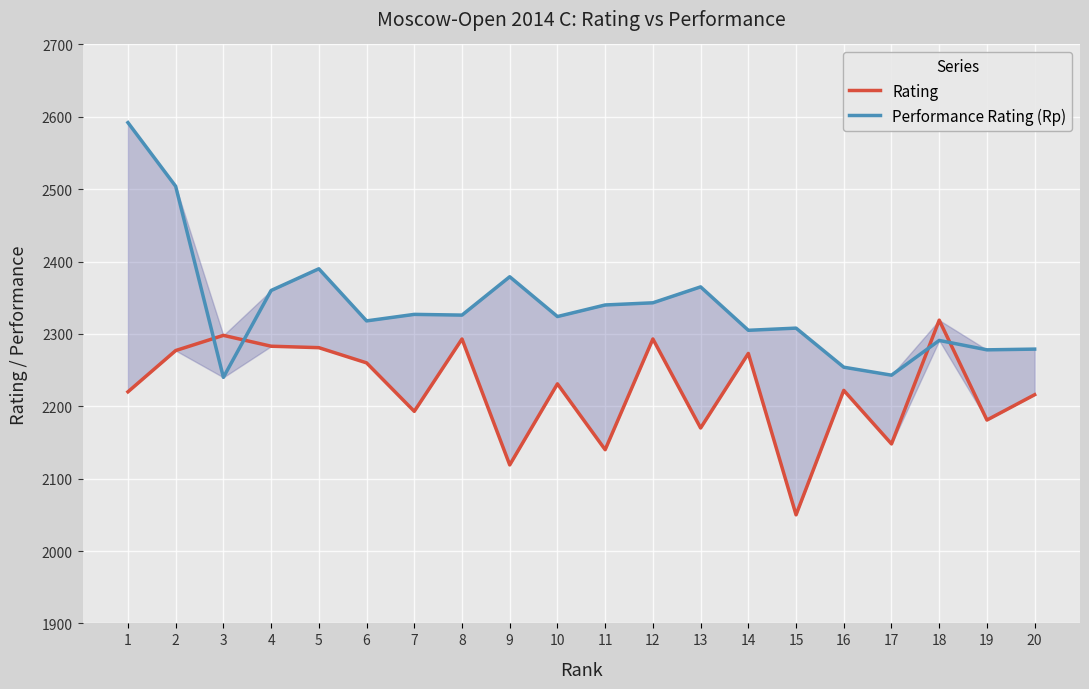

In Performance Rating (Rp), how many points are higher than both neighbors (excluding endpoints)?

6